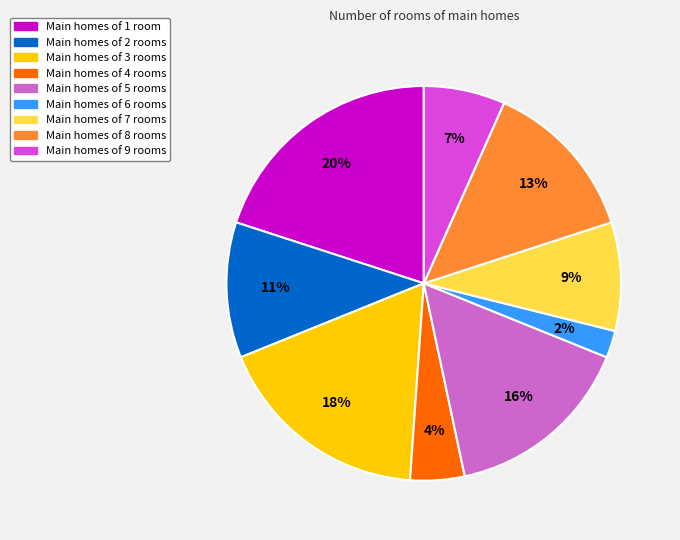

To the nearest percent, what is the average slice percentage?

11%